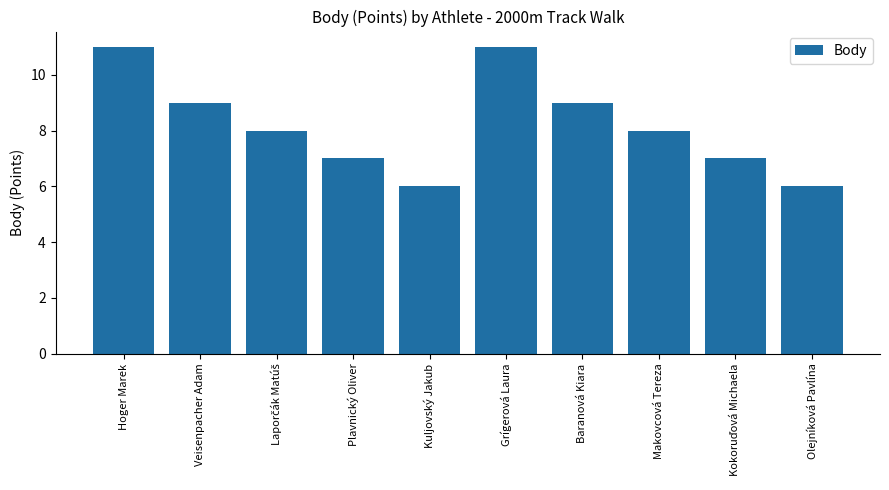

What is the minimum value shown in the chart?

6